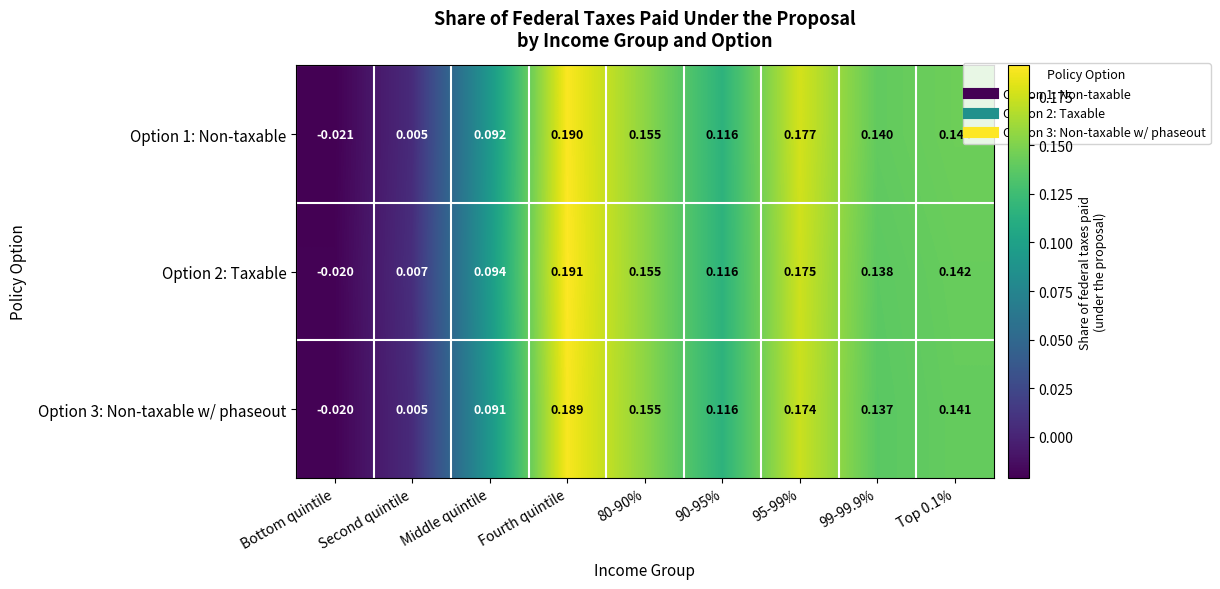

How many series are shown in this chart?

3